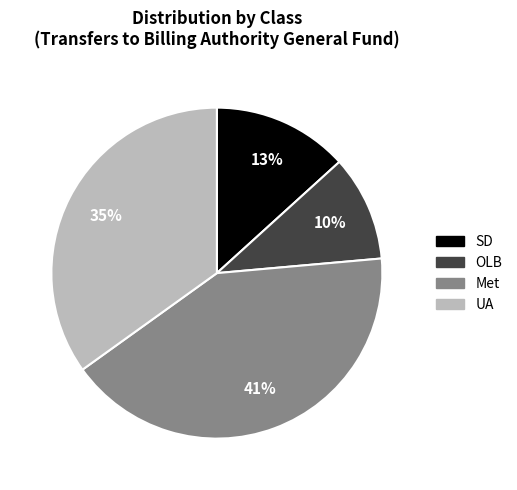

Is there a majority slice in this chart?

No